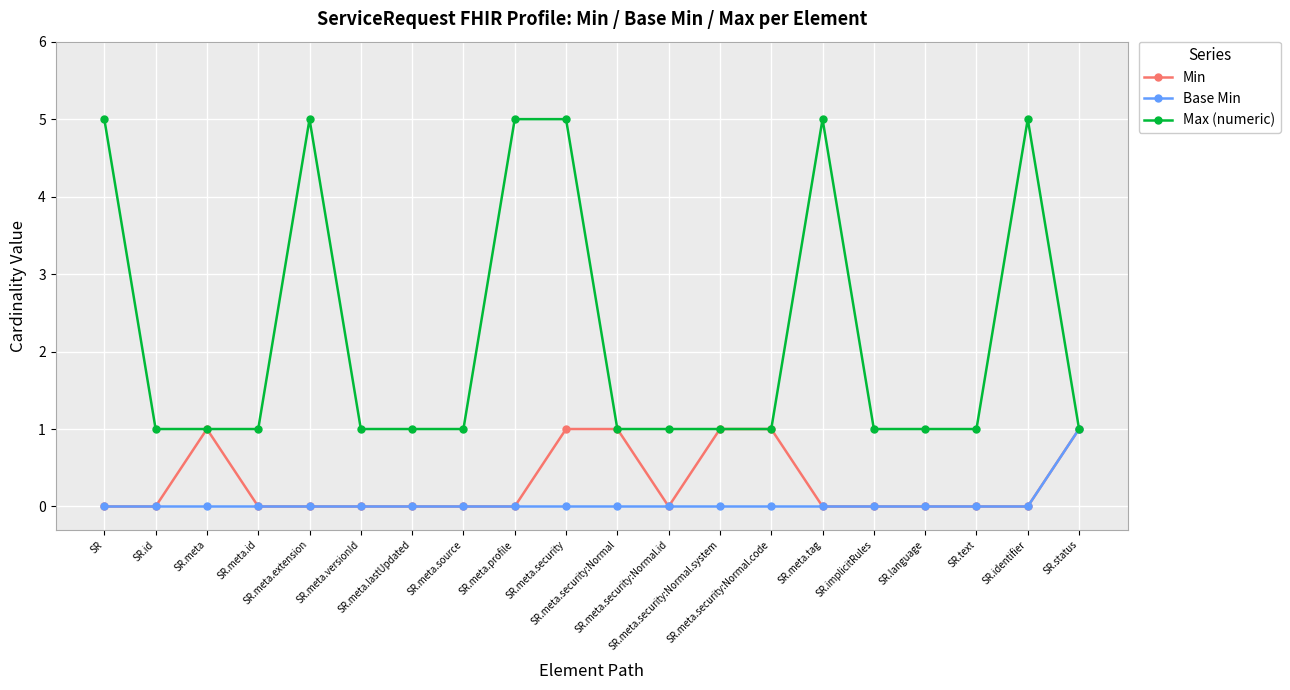

Which series has the largest range (max minus min)?

Max (numeric)